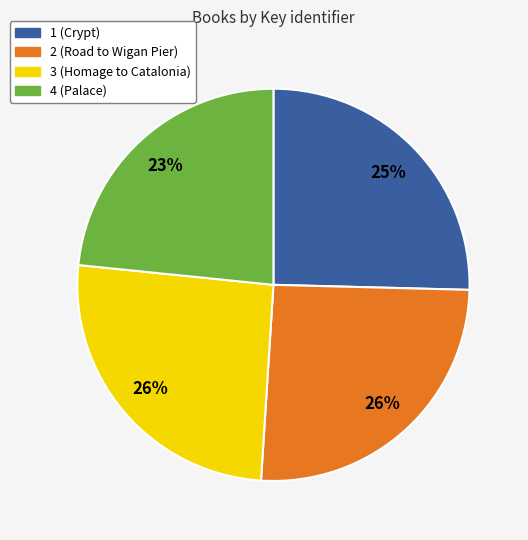

Which slice is the smallest?

4 (Palace)